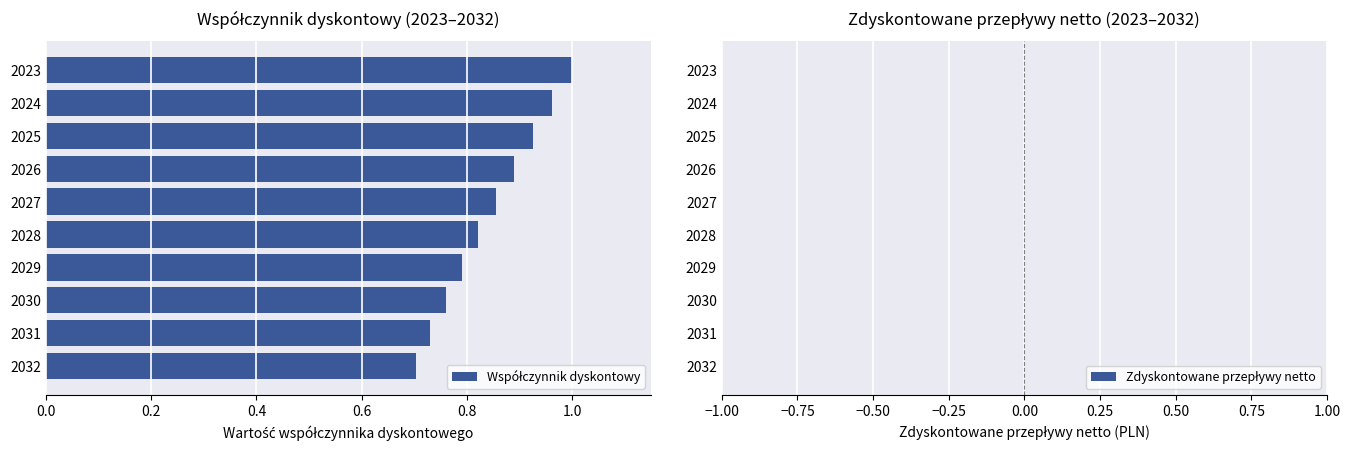

Which has a higher value, 2027 or 2023?

2023